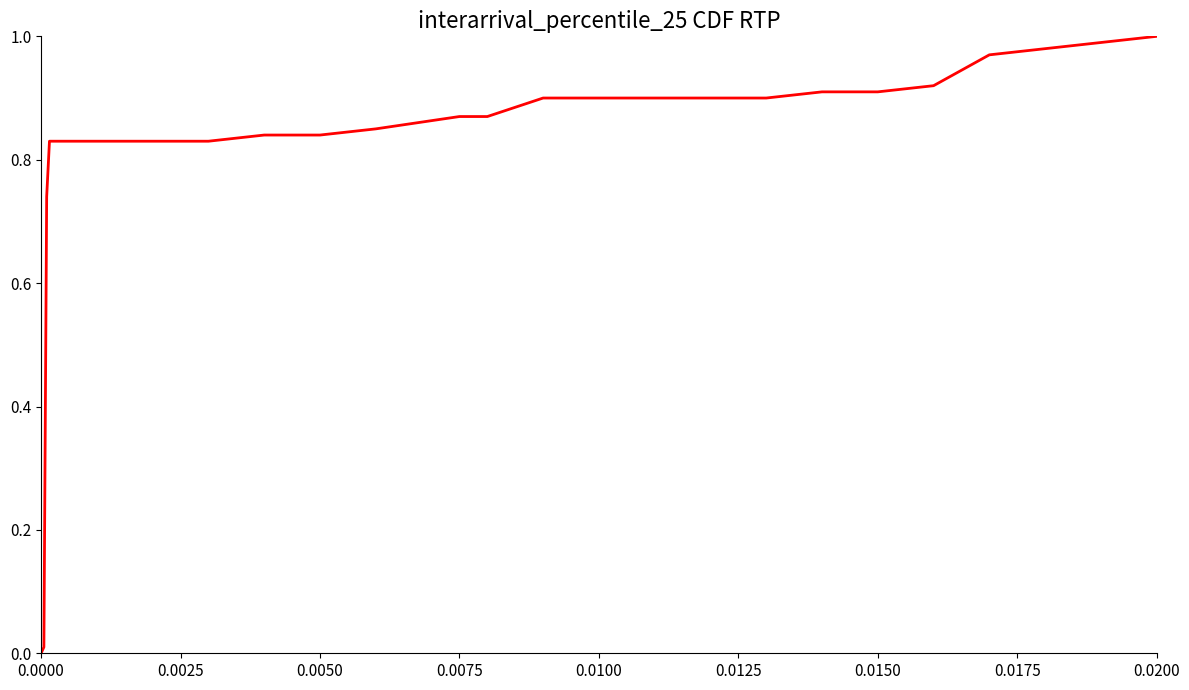

At which category does the chart reach its peak across all series?

0.0200